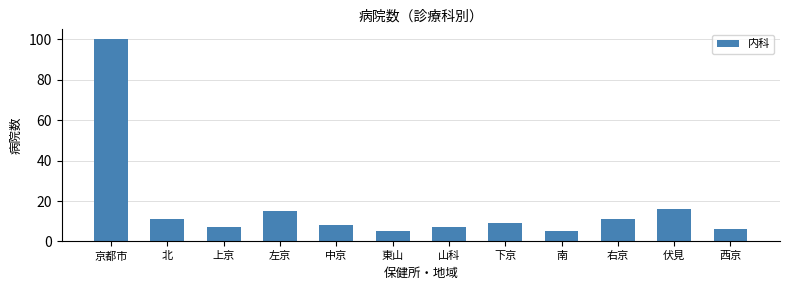

True or false: the data shows 15 at 左京.

True